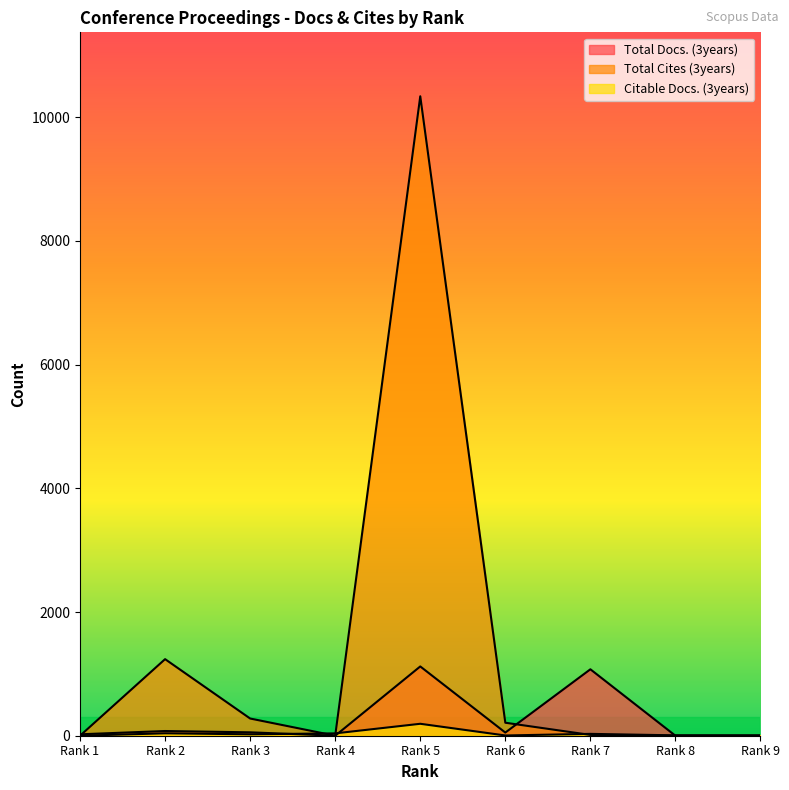

True or false: Citable Docs. (3years) has more than 1 points higher than both neighbors.

True